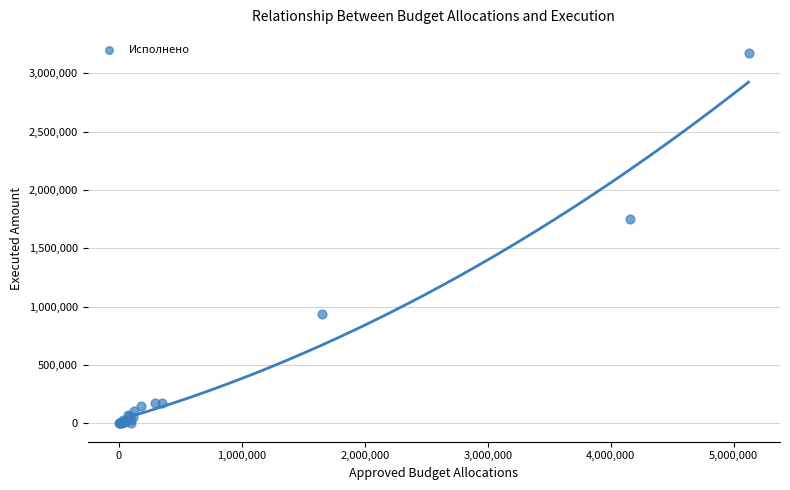

What Y value in the scatter plot is closest to 1586057?

1755575.3